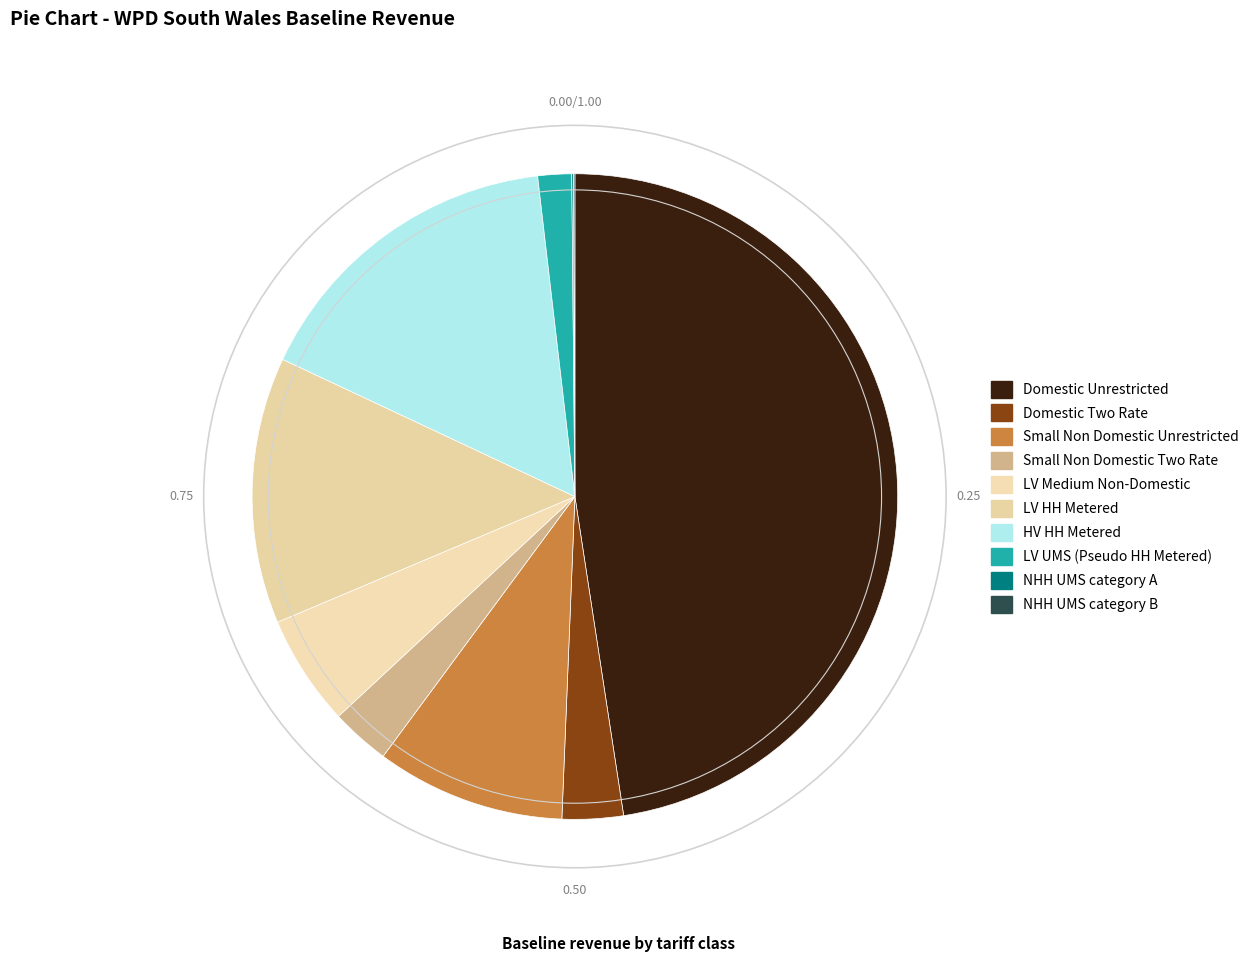

To the nearest percent, what is the combined percentage of LV HH Metered and Small Non Domestic Unrestricted?

23%